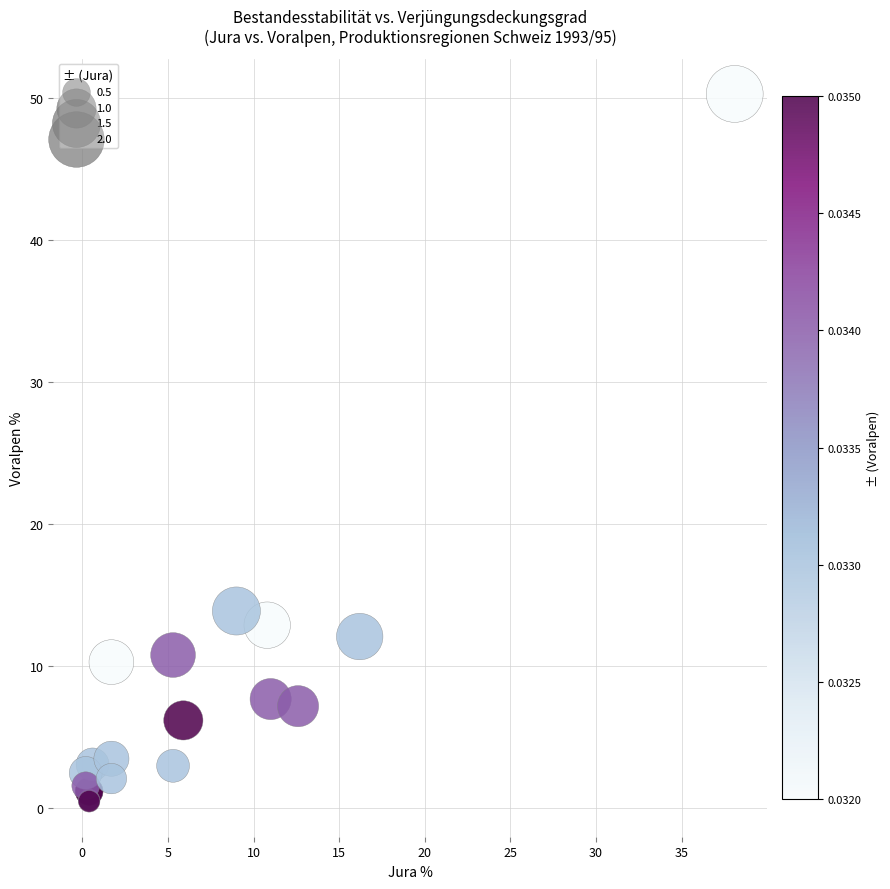

What Y value in the scatter plot is closest to 25?

13.9